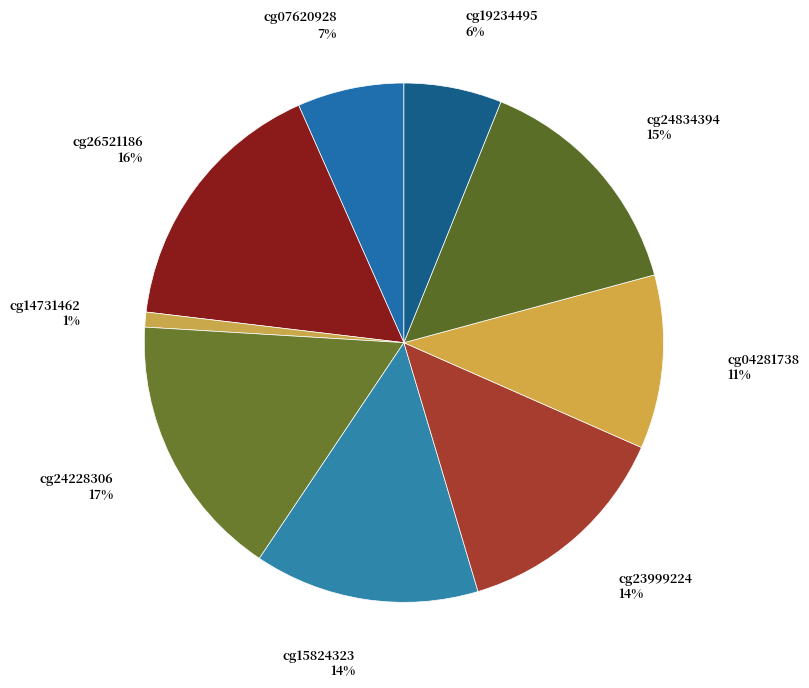

Count the number of slices in the pie.

9